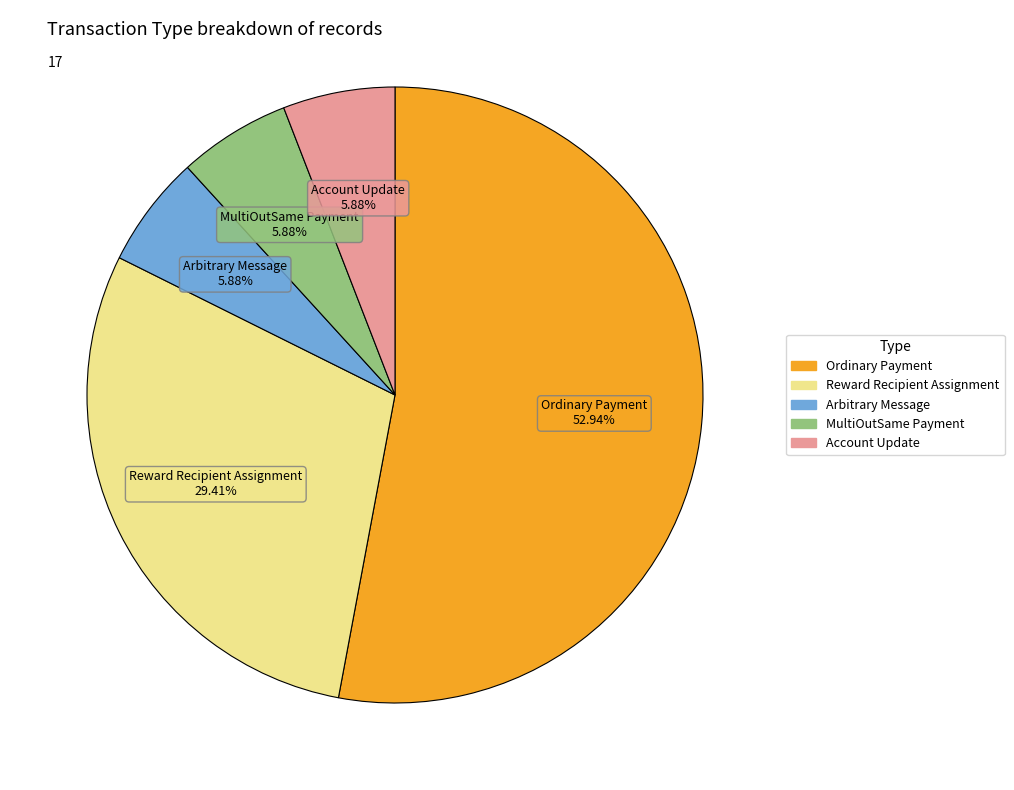

Which slice is the largest?

Ordinary Payment